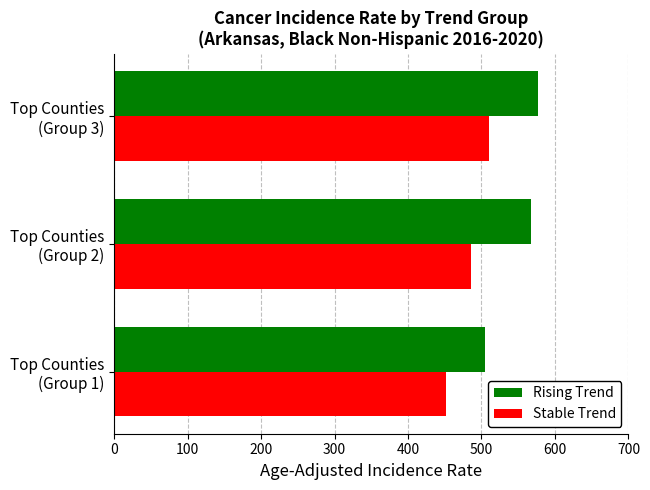

Which series has the widest spread of values?

Rising Trend